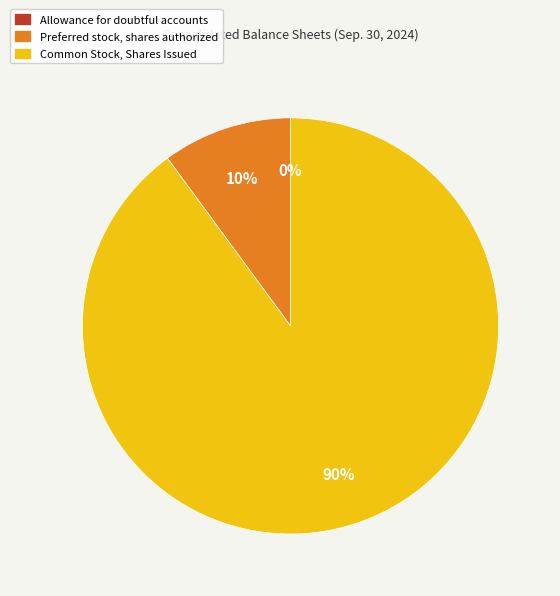

To the nearest percent, what is the average slice percentage?

33%